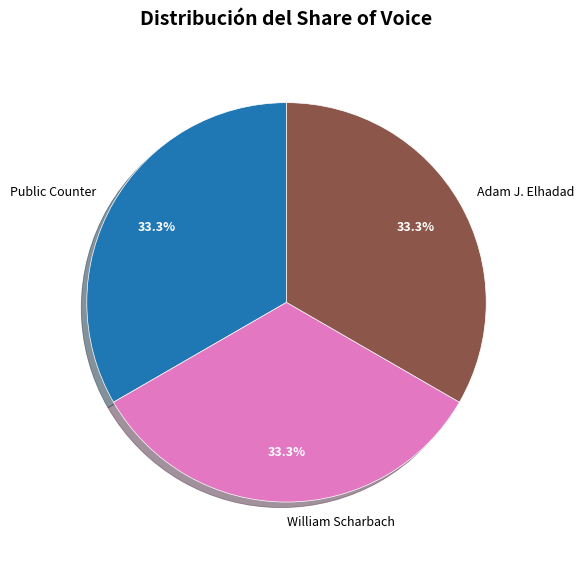

Does any single category account for the majority?

No